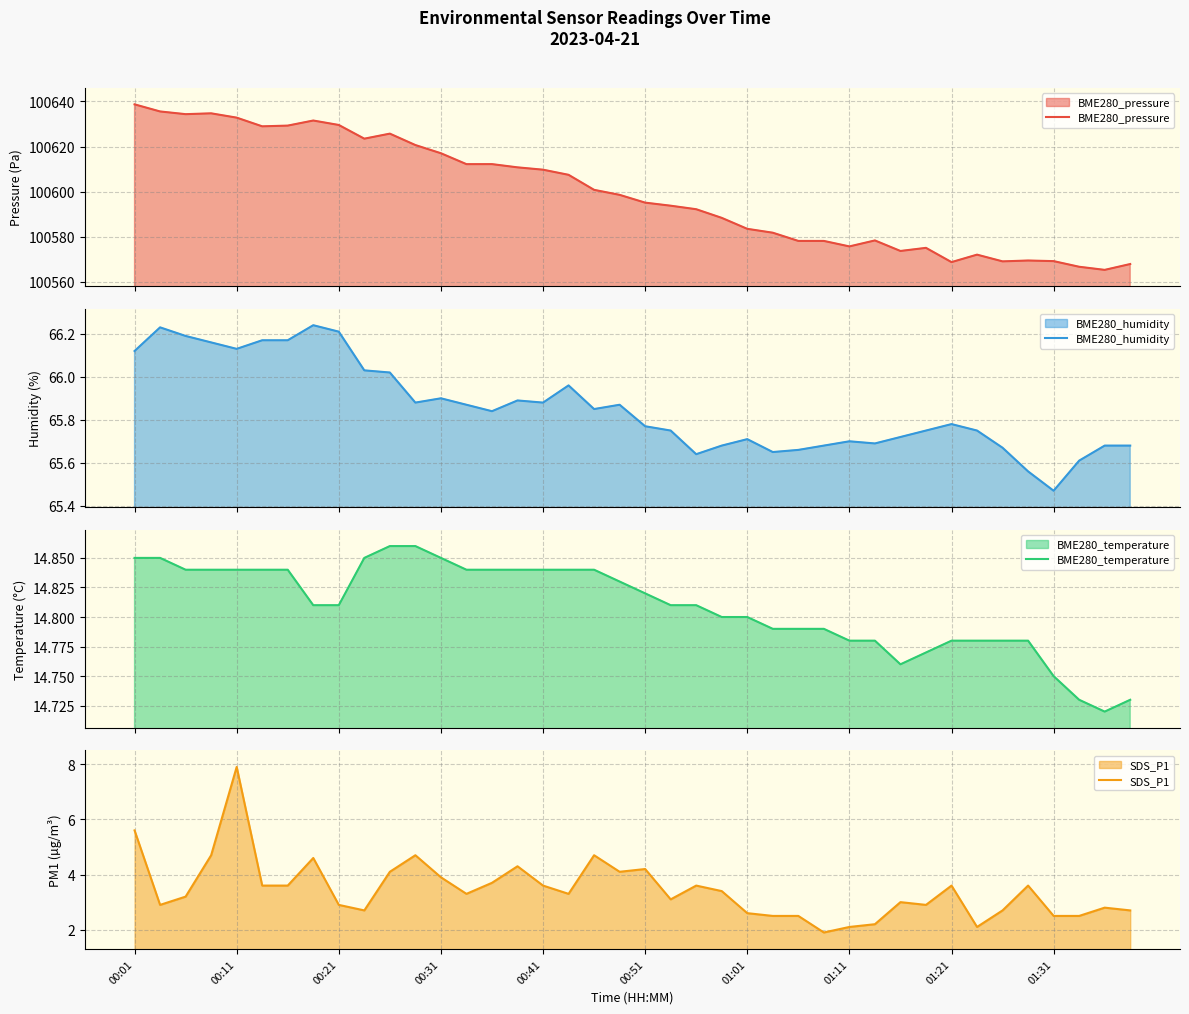

Reading left to right, extract all data points from this chart.

BME280_pressure: 100638.7	100635.5	100634.3	100634.7	100632.8	100628.9	100629.3	100631.5	100629.6	100623.5	100625.7	100620.6	100617.0	100612.2	100612.2	100610.8	100609.7	100607.5	100600.8	100598.6	100595.1	100593.8	100592.2	100588.4	100583.5	100581.8	100578.2	100578.2	100575.7	100578.4	100573.7	100575.1	100568.8	100572.1	100569.1	100569.5	100569.2	100566.7	100565.3	100567.9
BME280_humidity: 66.1	66.2	66.2	66.2	66.1	66.2	66.2	66.2	66.2	66.0	66.0	65.9	65.9	65.9	65.8	65.9	65.9	66.0	65.8	65.9	65.8	65.8	65.6	65.7	65.7	65.7	65.7	65.7	65.7	65.7	65.7	65.8	65.8	65.8	65.7	65.6	65.5	65.6	65.7	65.7
BME280_temperature: 14.8	14.8	14.8	14.8	14.8	14.8	14.8	14.8	14.8	14.8	14.9	14.9	14.8	14.8	14.8	14.8	14.8	14.8	14.8	14.8	14.8	14.8	14.8	14.8	14.8	14.8	14.8	14.8	14.8	14.8	14.8	14.8	14.8	14.8	14.8	14.8	14.8	14.7	14.7	14.7
SDS_P1: 5.6	2.9	3.2	4.7	7.9	3.6	3.6	4.6	2.9	2.7	4.1	4.7	3.9	3.3	3.7	4.3	3.6	3.3	4.7	4.1	4.2	3.1	3.6	3.4	2.6	2.5	2.5	1.9	2.1	2.2	3.0	2.9	3.6	2.1	2.7	3.6	2.5	2.5	2.8	2.7